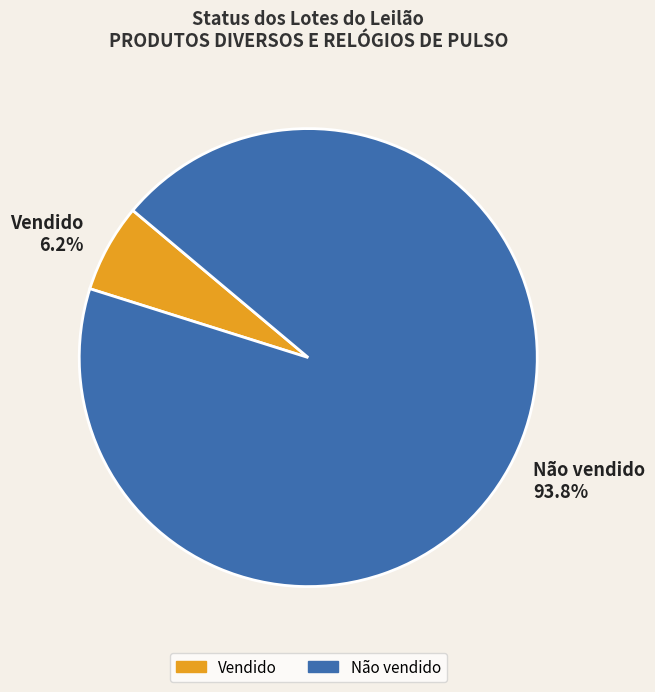

Is it true that Vendido is 1% of the pie?

False